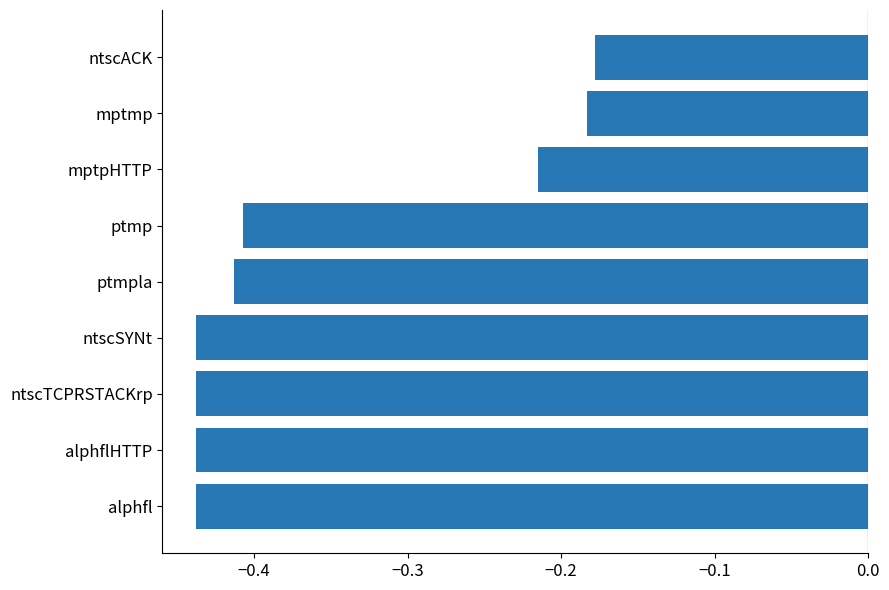

The value at mptpHTTP is -0.1. True or false?

False